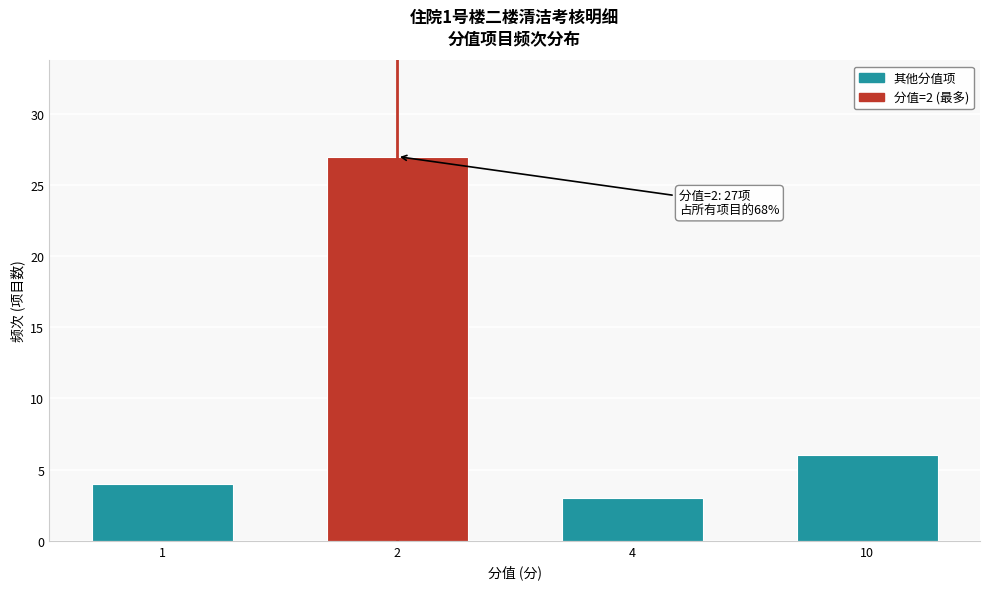

Reading left to right, transcribe all the data shown in this chart.

4	27	3	6